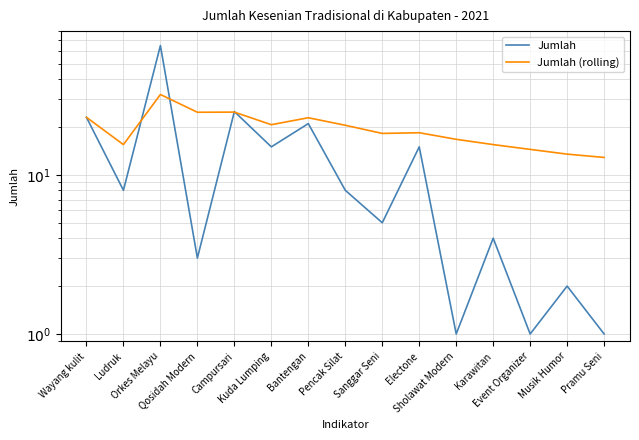

What is the difference between the maximum and minimum values in the Jumlah (rolling) series?

19.1